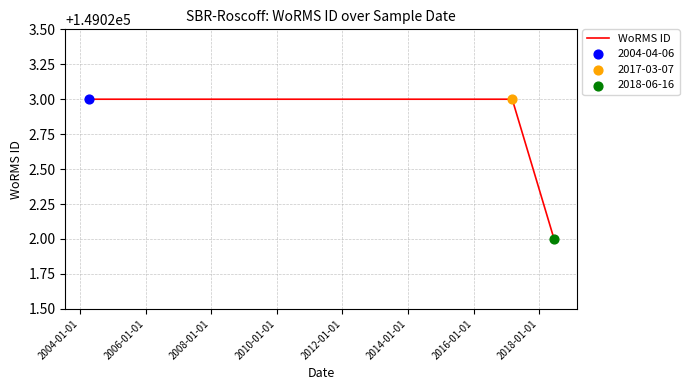

What is the sum of all values?

447068